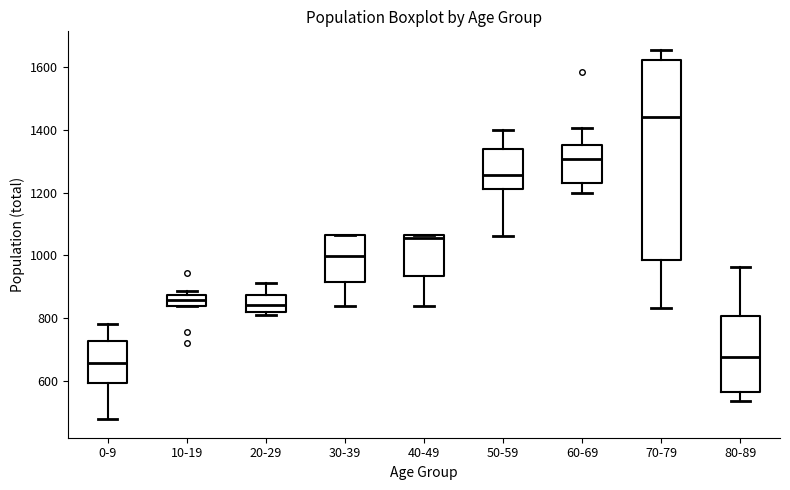

Reading left to right, transcribe this box plot: for each box, give where its median line is, the range the box spans, and where its two whiskers end, as read against the y-axis. The values are not printed on the chart, so give them approximately, as read against the axis.

0-9: median 660, box 600 to 720, whiskers 480 to 780
10-19: median 860, box 840 to 880, whiskers 840 to 880 (just above the box's upper edge)
20-29: median 840, box 820 to 880, whiskers 820 (just below the box's lower edge) to 920
30-39: median 1000, box 920 to 1060, whiskers 840 to 1060
40-49: median 1060 (just below the box's upper edge), box 940 to 1060, whiskers 840 to 1060
50-59: median 1260, box 1220 to 1340, whiskers 1060 to 1400
60-69: median 1300, box 1240 to 1360, whiskers 1200 to 1400
70-79: median 1440, box 980 to 1620, whiskers 840 to 1660
80-89: median 680, box 560 to 800, whiskers 540 to 960